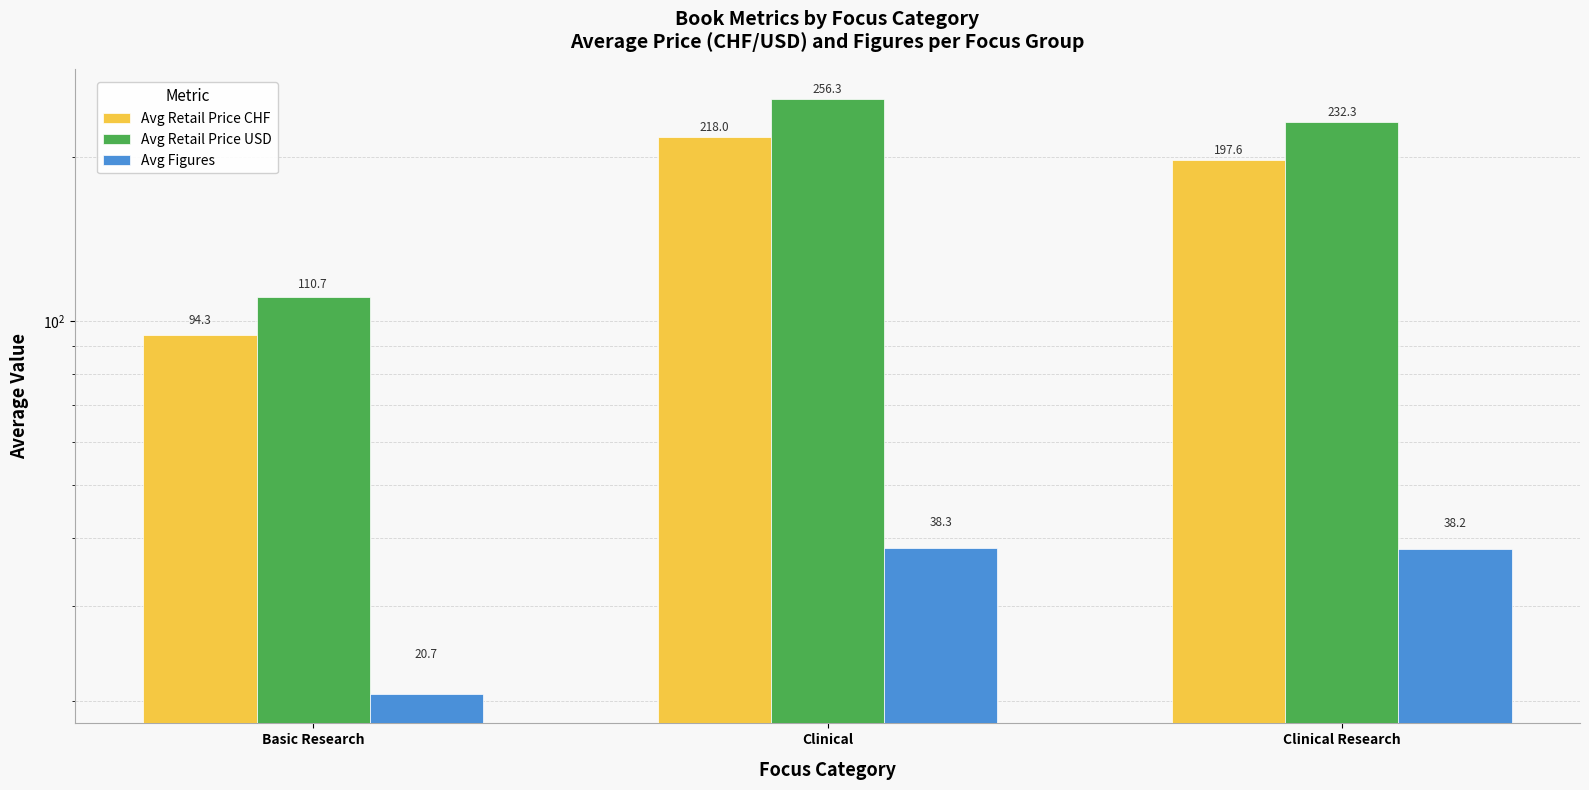

Reading left to right, transcribe all the data shown in this chart.

Avg Retail Price CHF: 94.3	218.0	197.6
Avg Retail Price USD: 110.7	256.3	232.3
Avg Figures: 20.7	38.3	38.2